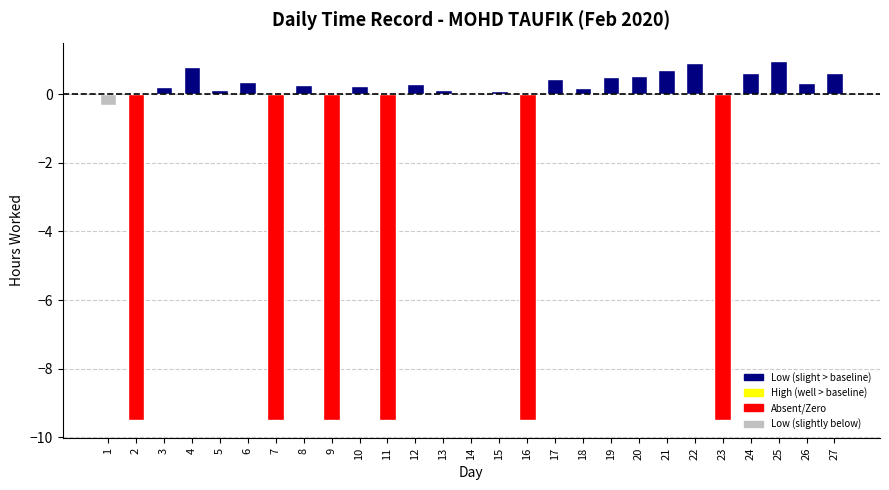

What is the maximum value shown in the chart?

1.0